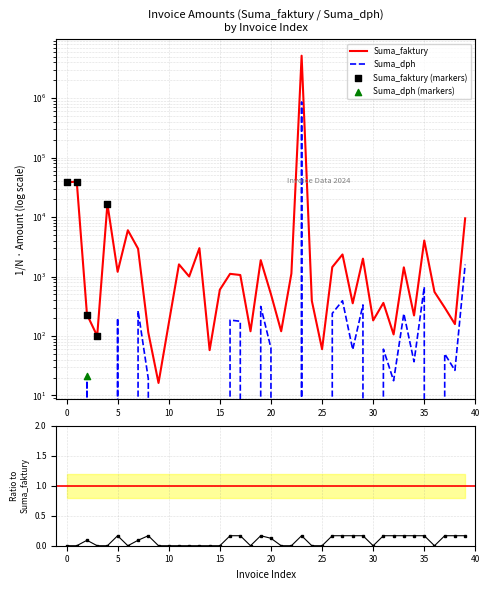

Which series has the largest total across all categories?

Suma_faktury